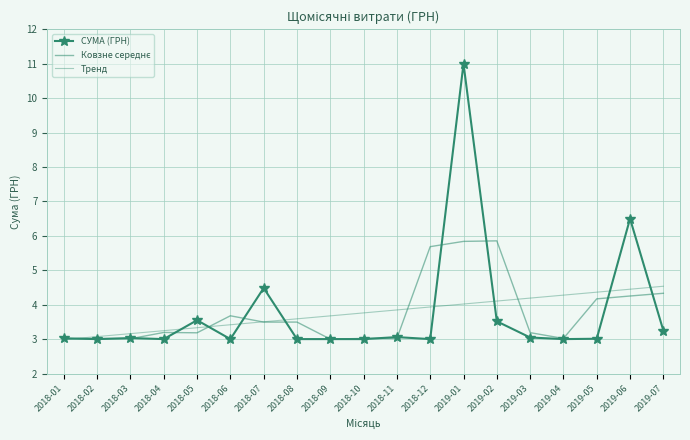

True or false: Тренд and Ковзне середнє cross at least once.

True